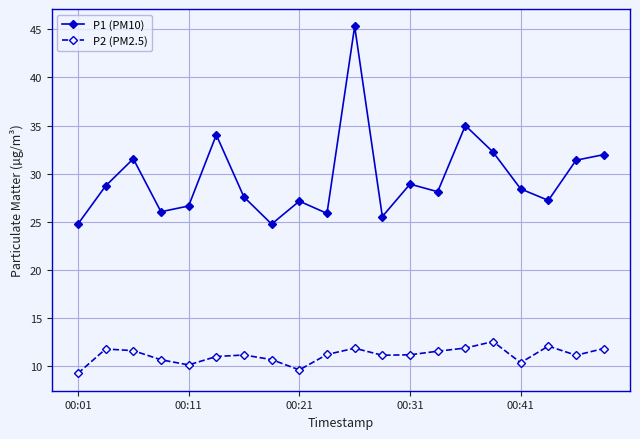

Rank the series by their maximum value, from highest to lowest.

P1 (PM10), P2 (PM2.5)